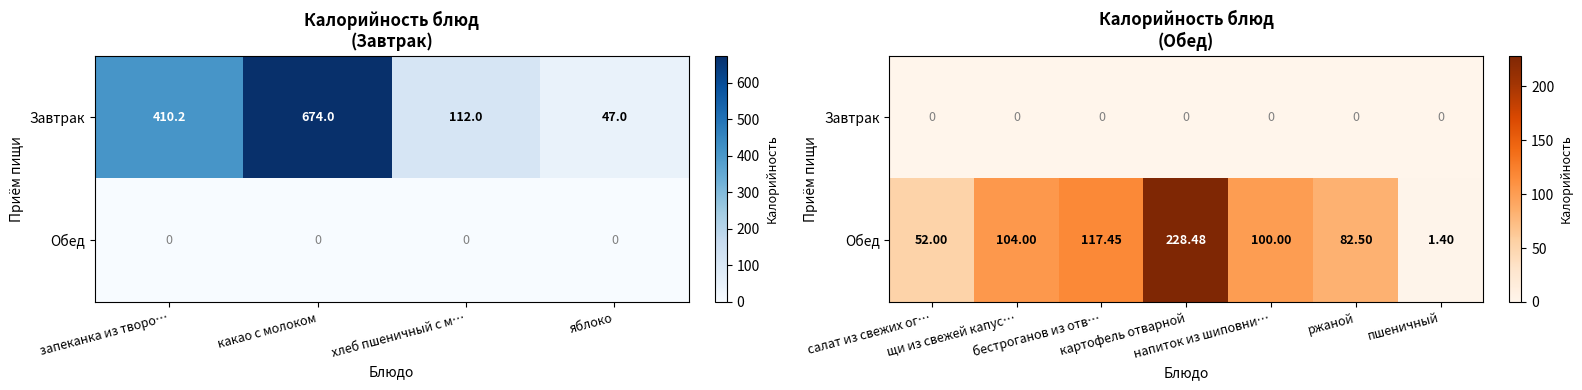

Rank the series by their maximum value, from highest to lowest.

Обед, Завтрак